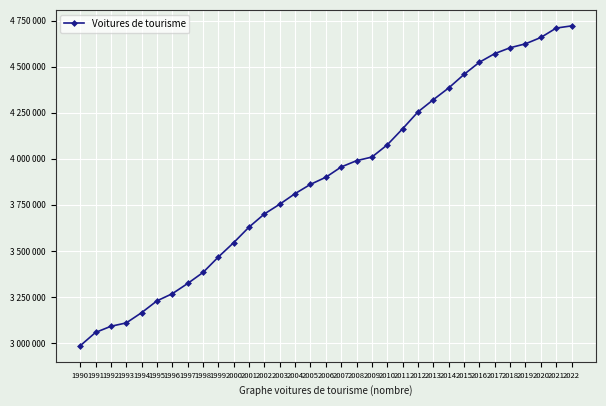

What is the average value?

3888049